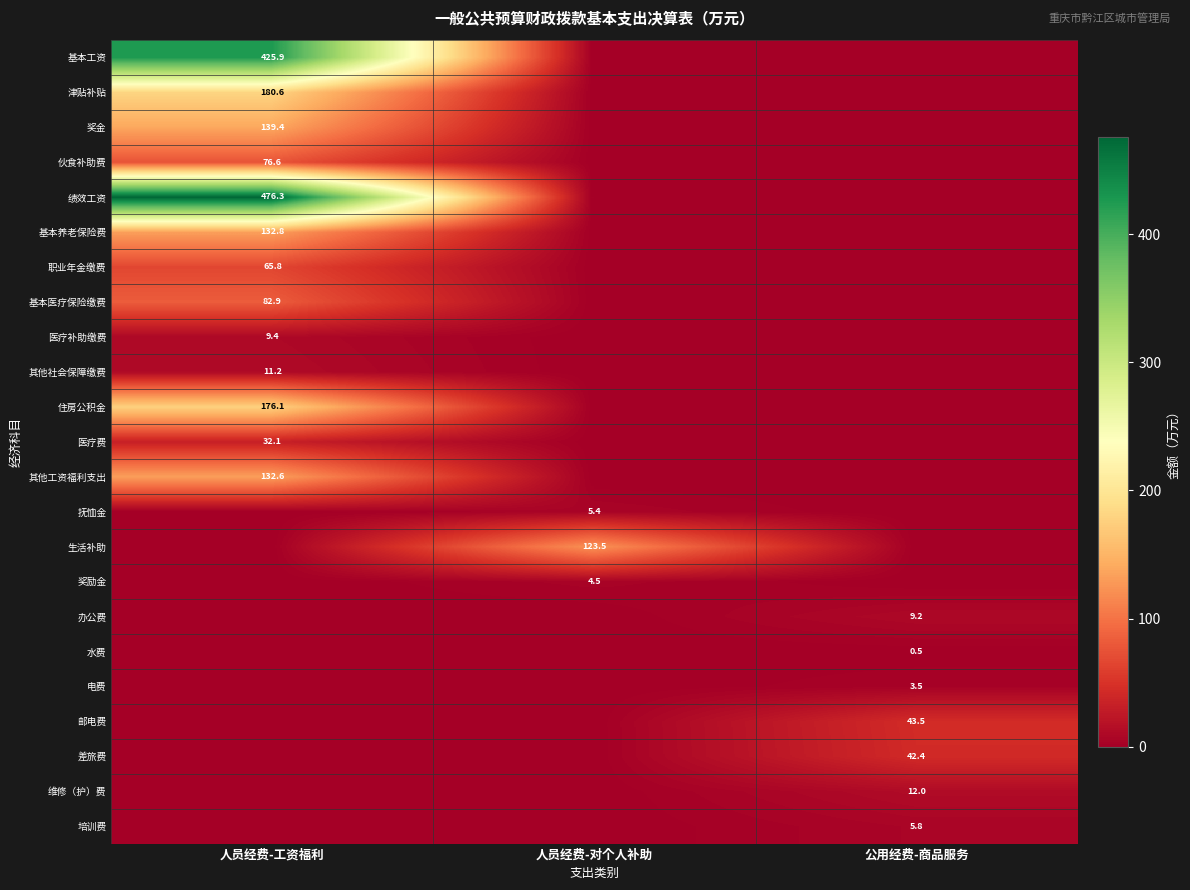

The value of 差旅费 at 公用经费-商品服务 is 24.3. True or false?

False